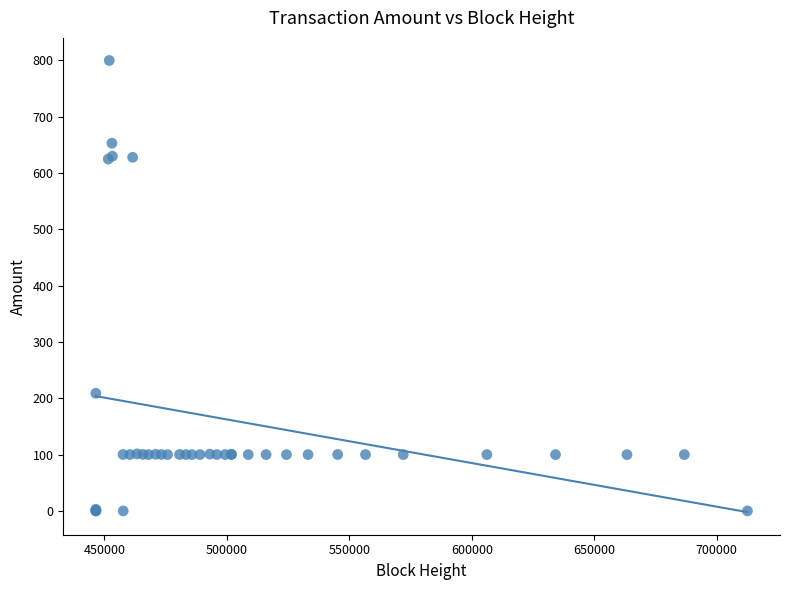

What Y value in the scatter plot is closest to 400?

208.9